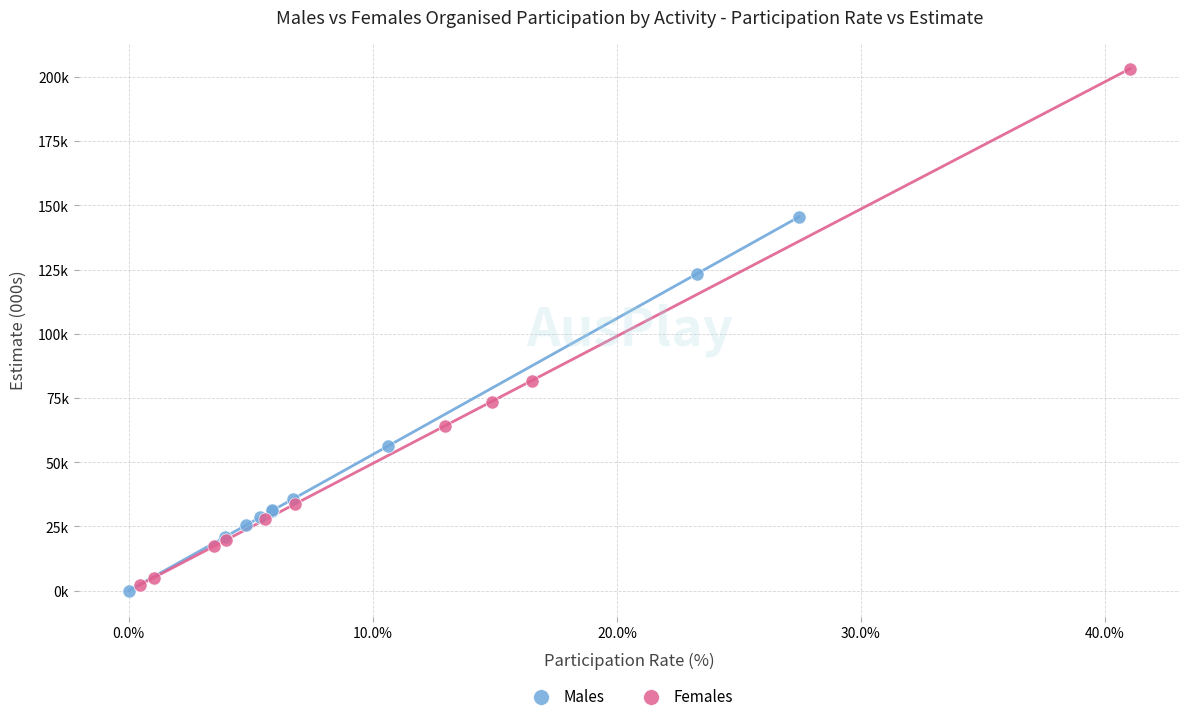

What are all the series names shown in the legend?

Males, Females